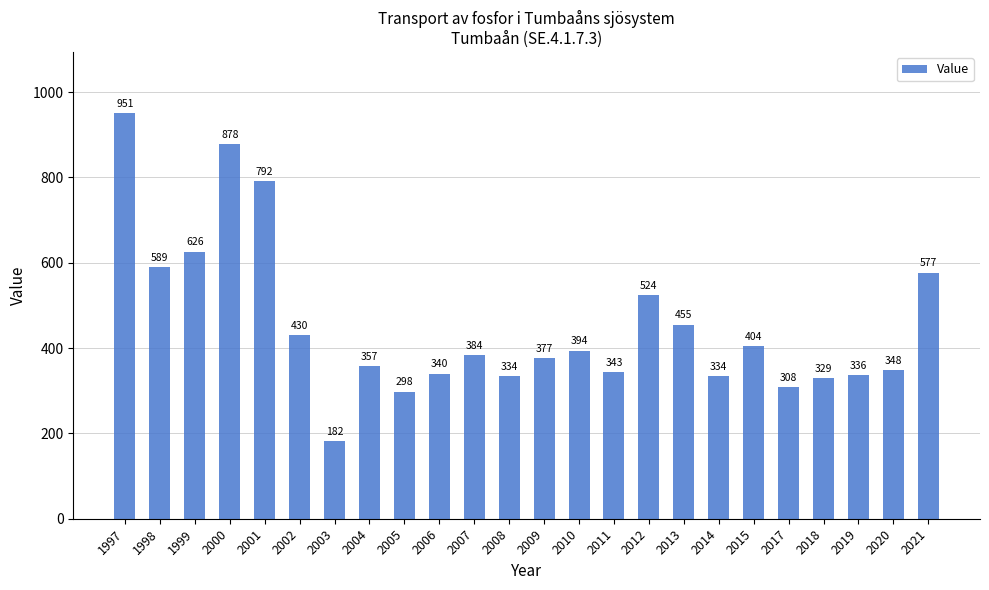

Does the chart contain stacked bars?

No